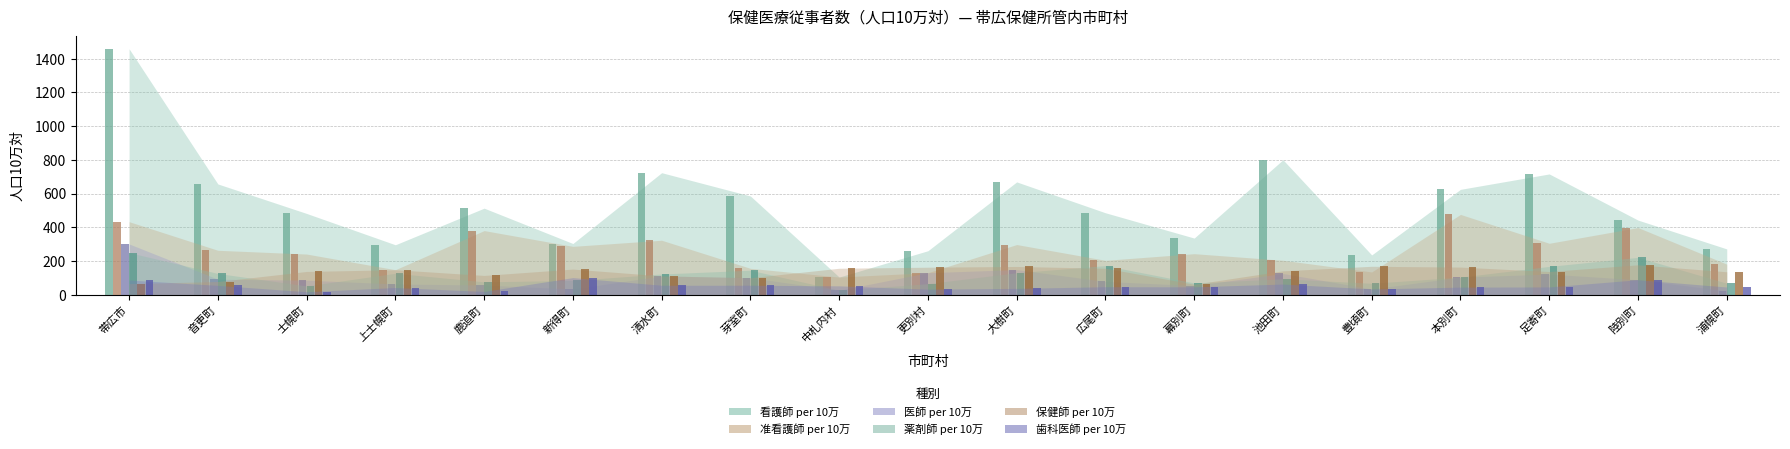

Reading right to left, transcribe all the data shown in this chart.

看護師 per 10万: 浦幌町=271.5	陸別町=442.5	足寄町=716.5	本別町=625.0	豊頃町=235.7	池田町=800.6	幕別町=335.8	広尾町=485.9	大樹町=669.1	更別村=260.6	中札内村=104.4	芽室町=585.6	清水町=723.8	新得町=303.5	鹿追町=513.3	上士幌町=296.0	士幌町=481.9	音更町=657.0	帯広市=1459.5
准看護師 per 10万: 浦幌町=181.0	陸別町=398.2	足寄町=304.9	本別町=476.2	豊頃町=134.7	池田町=204.1	幕別町=243.2	広尾町=203.8	大樹町=297.4	更別村=130.3	中札内村=104.4	芽室町=156.2	清水町=322.9	新得町=286.7	鹿追町=380.2	上士幌町=148.0	士幌町=241.0	音更町=263.3	帯広市=433.0
医師 per 10万: 浦幌町=22.6	陸別町=88.5	足寄町=122.0	本別町=104.2	豊頃町=33.7	池田町=125.6	幕別町=54.0	広尾町=78.4	大樹町=148.7	更別村=130.3	中札内村=26.1	芽室町=100.4	清水町=111.4	新得町=33.7	鹿追町=57.0	上士幌町=63.4	士幌町=86.1	音更町=91.6	帯広市=300.9
薬剤師 per 10万: 浦幌町=67.9	陸別町=221.2	足寄町=167.7	本別町=104.2	豊頃町=67.3	池田町=94.2	幕別町=69.5	広尾町=172.4	大樹町=130.1	更別村=65.2	中札内村=26.1	芽室町=145.0	清水町=122.5	新得町=84.3	鹿追町=76.0	上士幌町=126.8	士幌町=51.6	音更町=125.9	帯広市=249.2
保健師 per 10万: 浦幌町=135.8	陸別町=177.0	足寄町=137.2	本別町=163.7	豊頃町=168.3	池田町=141.3	幕別町=61.8	広尾町=156.7	大樹町=167.3	更別村=162.9	中札内村=156.7	芽室町=100.4	清水町=111.4	新得町=151.8	鹿追町=114.1	上士幌町=148.0	士幌町=137.7	音更町=77.8	帯広市=65.5
歯科医師 per 10万: 浦幌町=45.2	陸別町=88.5	足寄町=45.7	本別町=44.6	豊頃町=33.7	池田町=62.8	幕別町=46.3	広尾町=47.0	大樹町=37.2	更別村=32.6	中札内村=52.2	芽室町=55.8	清水町=55.7	新得町=101.2	鹿追町=19.0	上士幌町=42.3	士幌町=17.2	音更町=55.0	帯広市=87.1